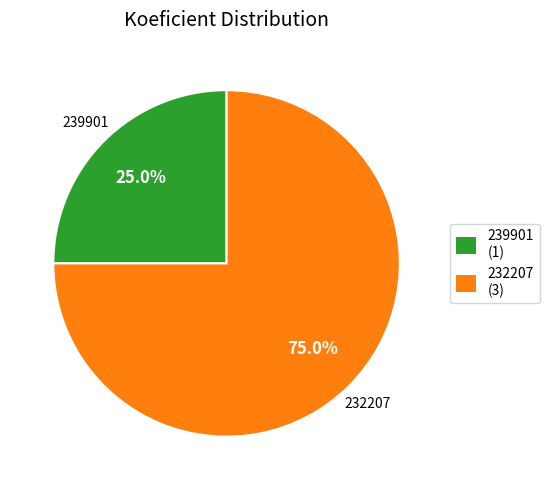

How many segments does this pie chart have?

2